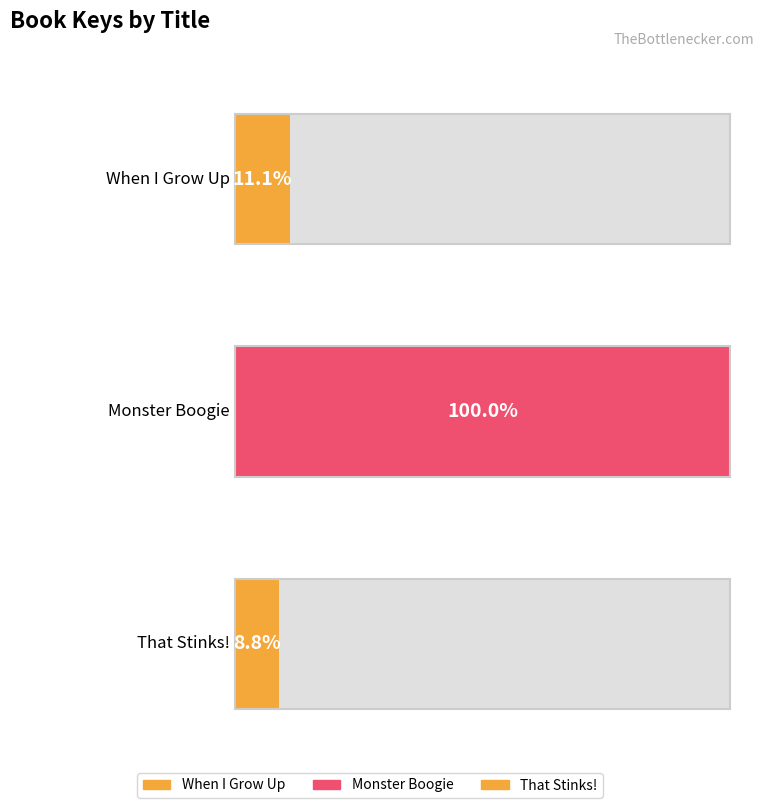

Does the chart contain stacked bars?

No